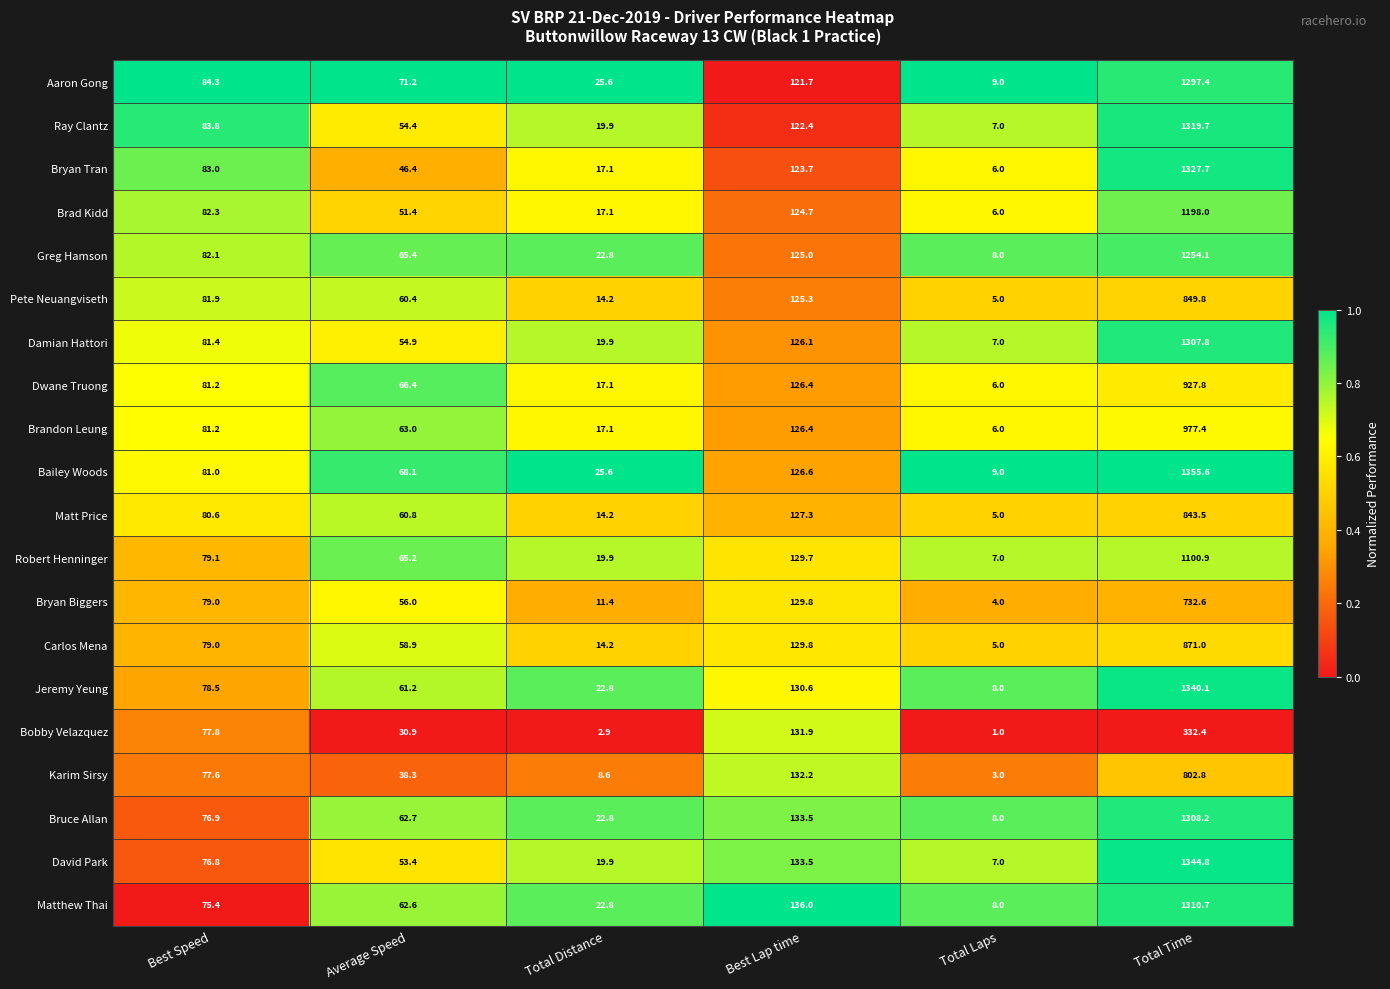

True or false: Carlos Mena has a value of 57.8 at Best Lap time.

False